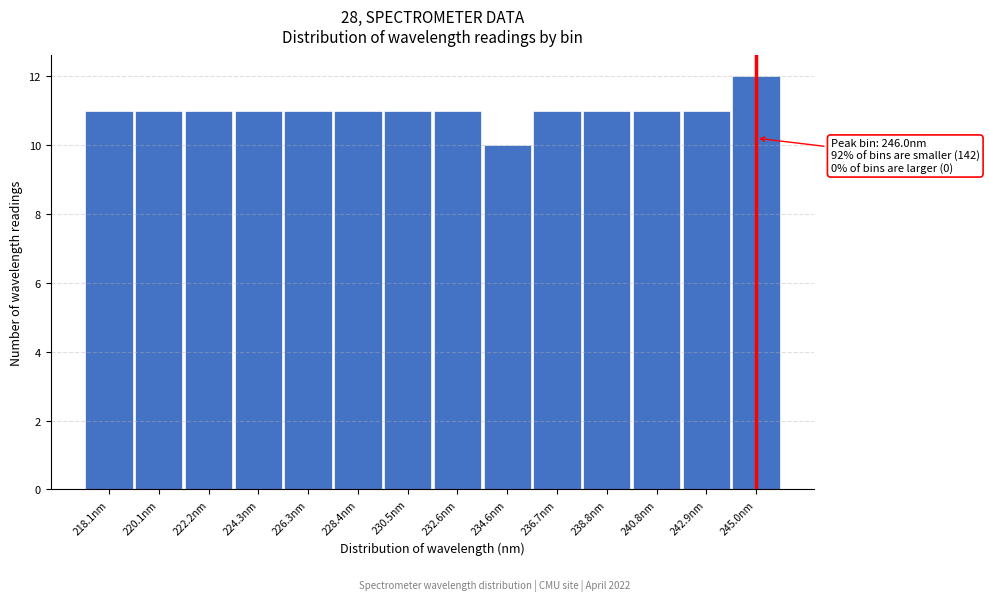

Reading left to right, what are all the values shown in this chart?

11	11	11	11	11	11	11	11	10	11	11	11	11	12